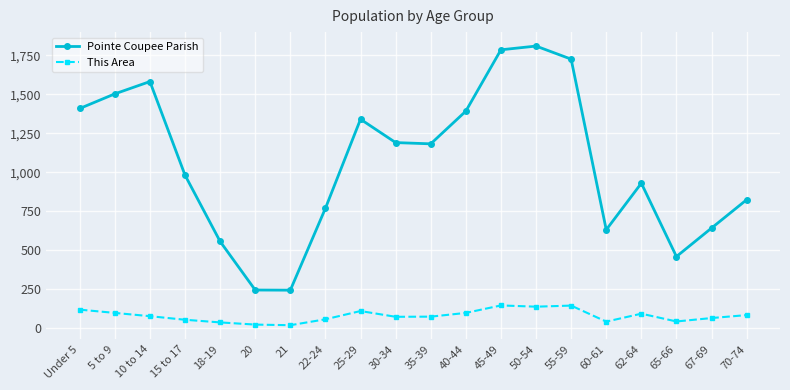

How many interior local valleys does the Pointe Coupee Parish series have?

4